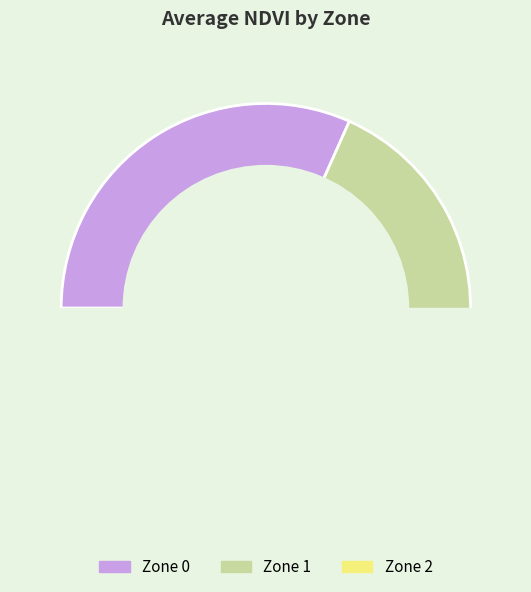

Count the number of slices in the pie.

3